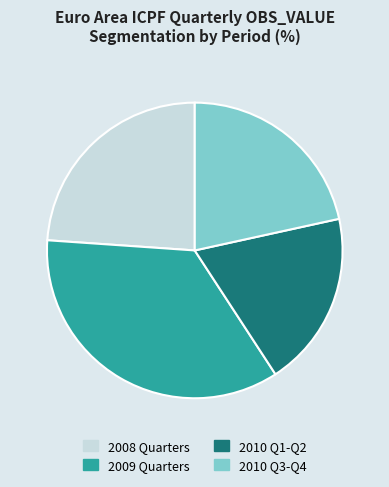

Does 2009 Quarters represent more than half of the total?

No